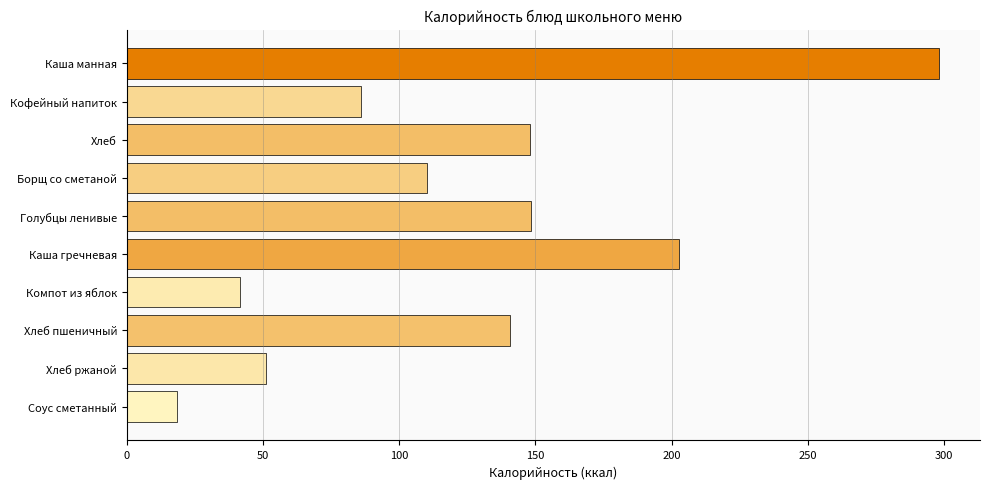

The value at Хлеб пшеничный is 212.6. True or false?

False